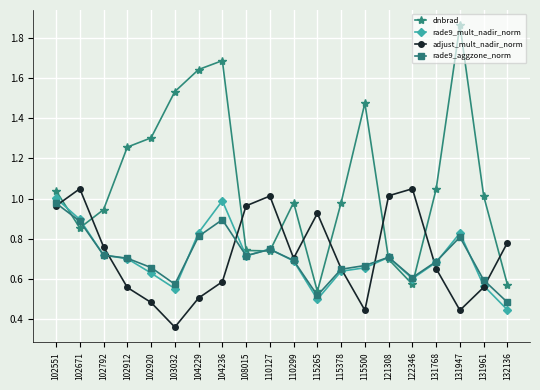

What is the spread (max minus min) of values at 131947?

1.4